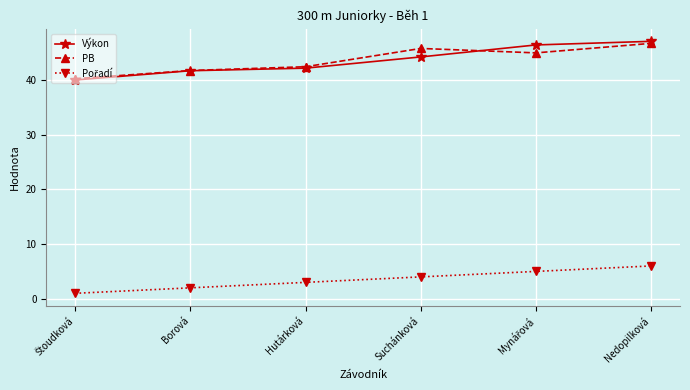

How many values in the Výkon series are below 44?

3